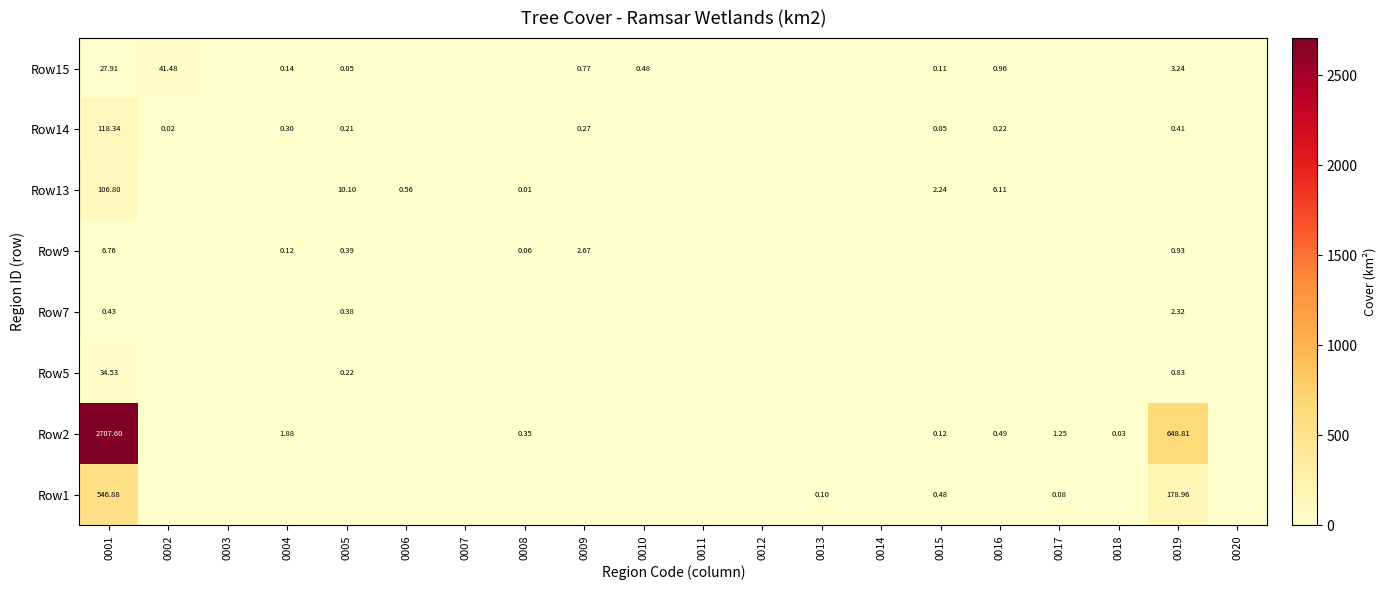

True or false: Row7 has a value of 0.0 at 0007.

True